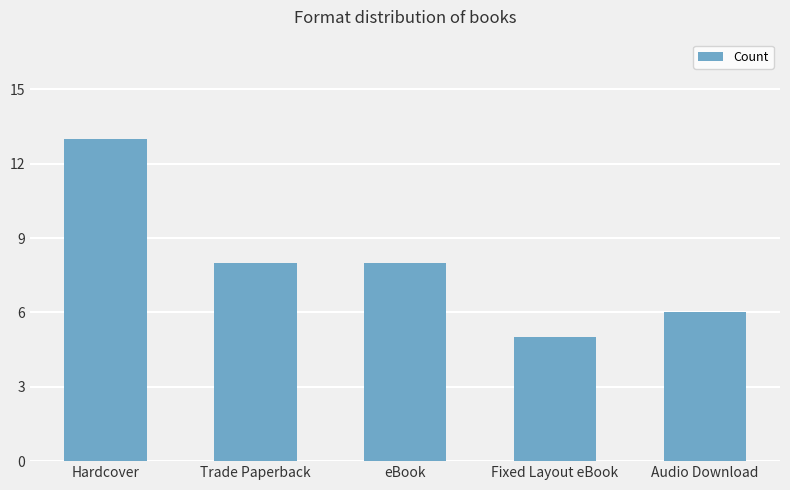

What position from the right is Trade Paperback?

4